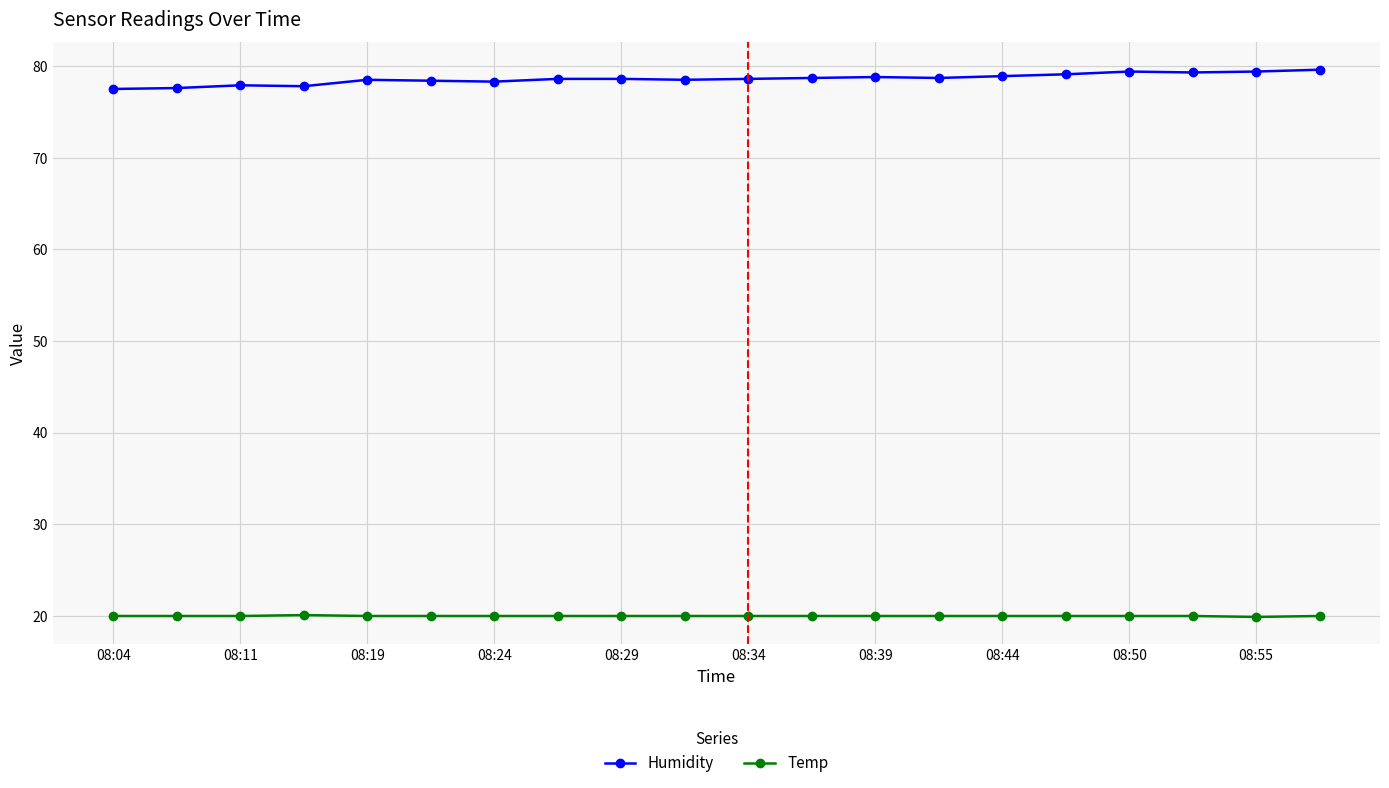

What is the value of the Temp point at the 6th from the left?

20.0